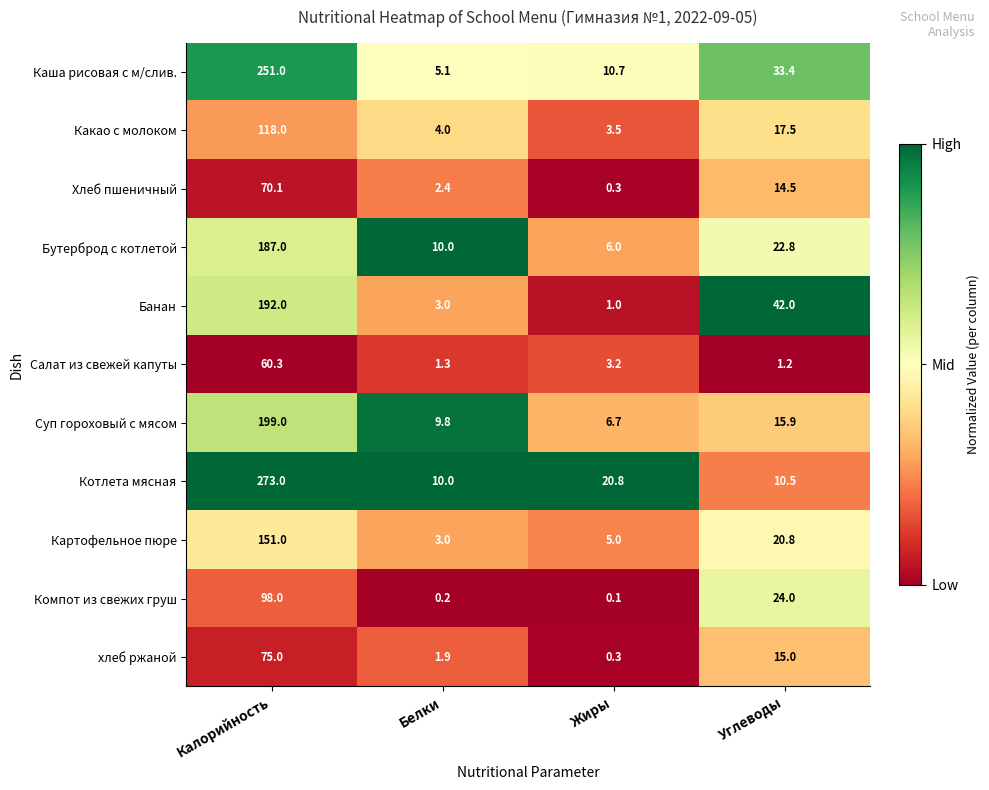

At which category does the chart reach its minimum across all series?

Жиры